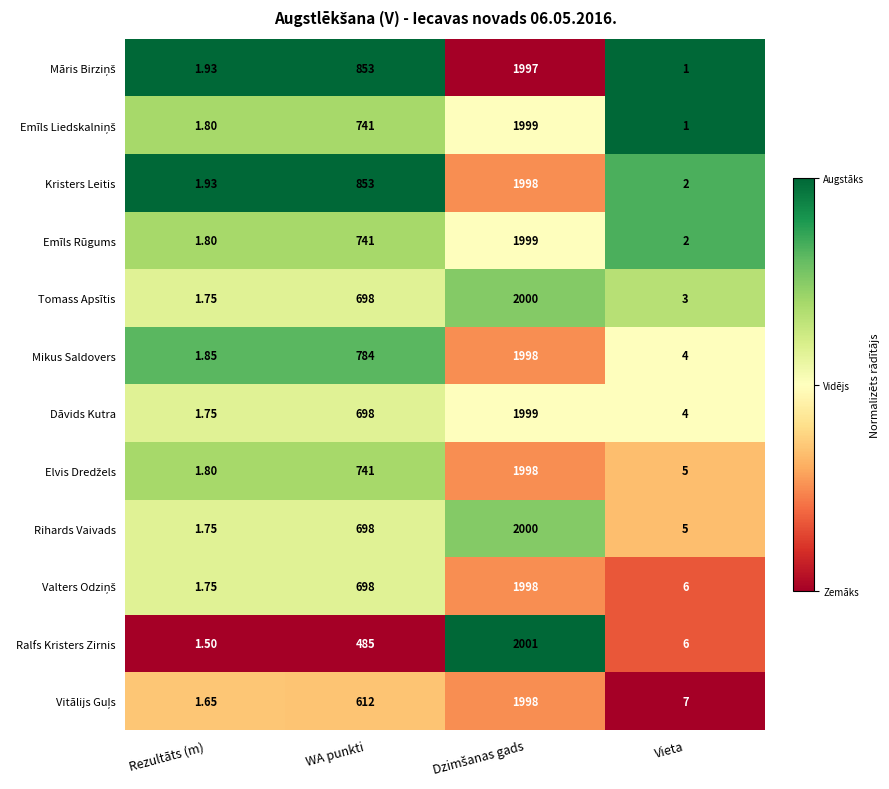

Which series has the largest range (max minus min)?

Ralfs Kristers Zirnis